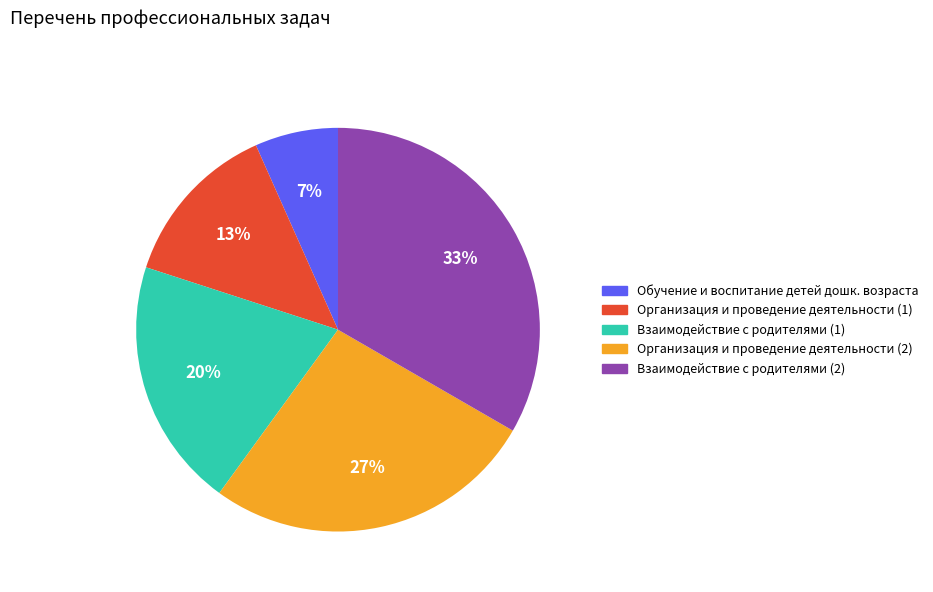

Is there any slice that represents more than half of the pie?

No